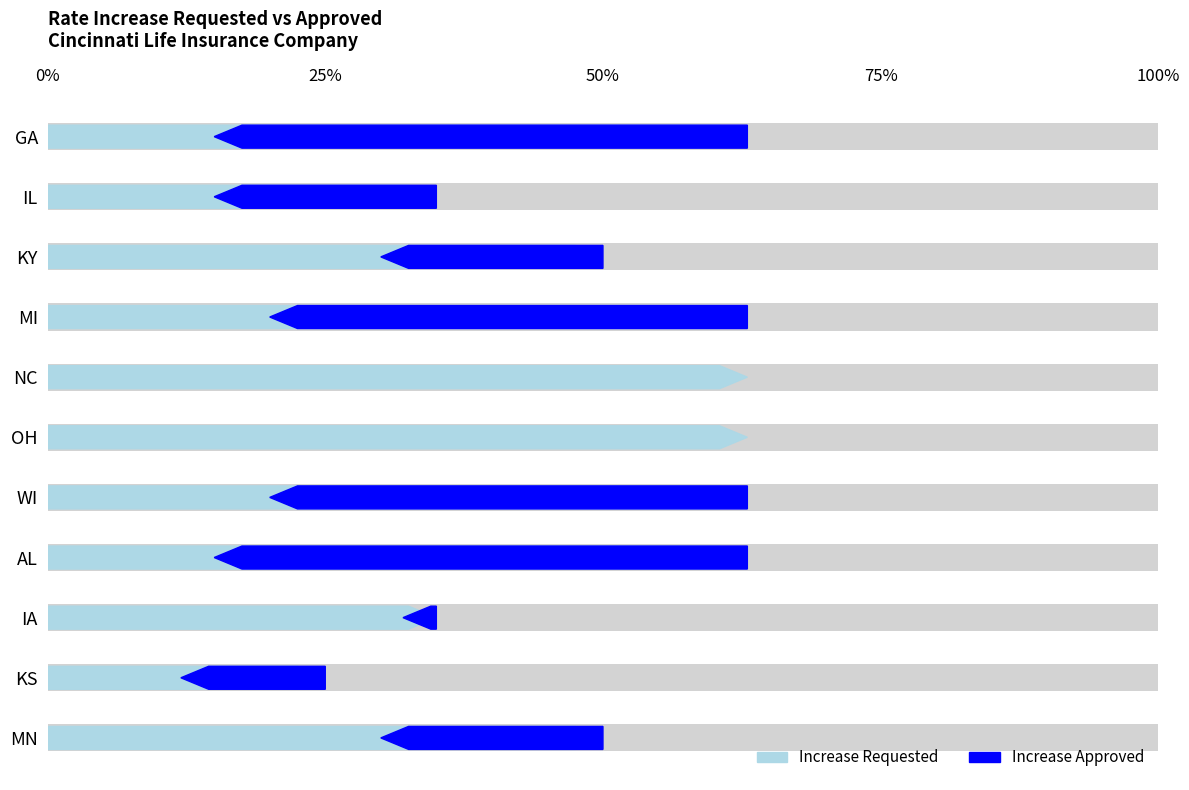

At how many categories does at least one series exceed 0?

11